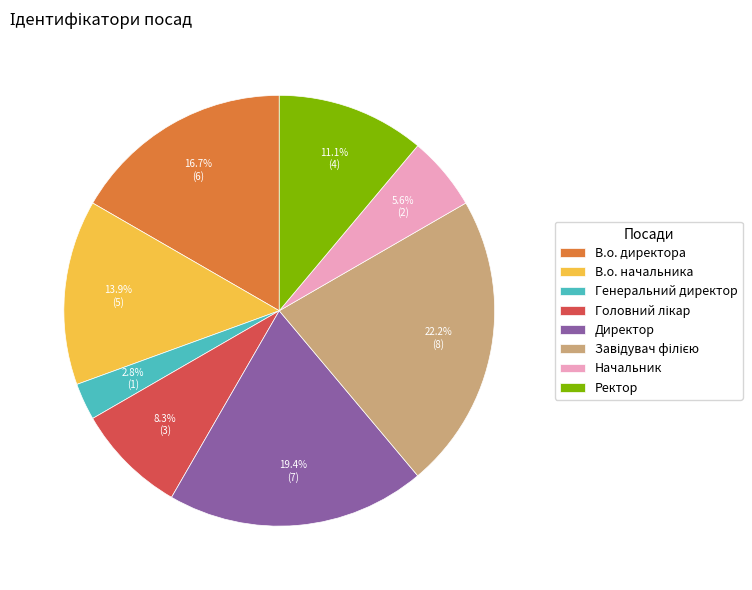

Which has a higher value, В.о. начальника or Генеральний директор?

В.о. начальника